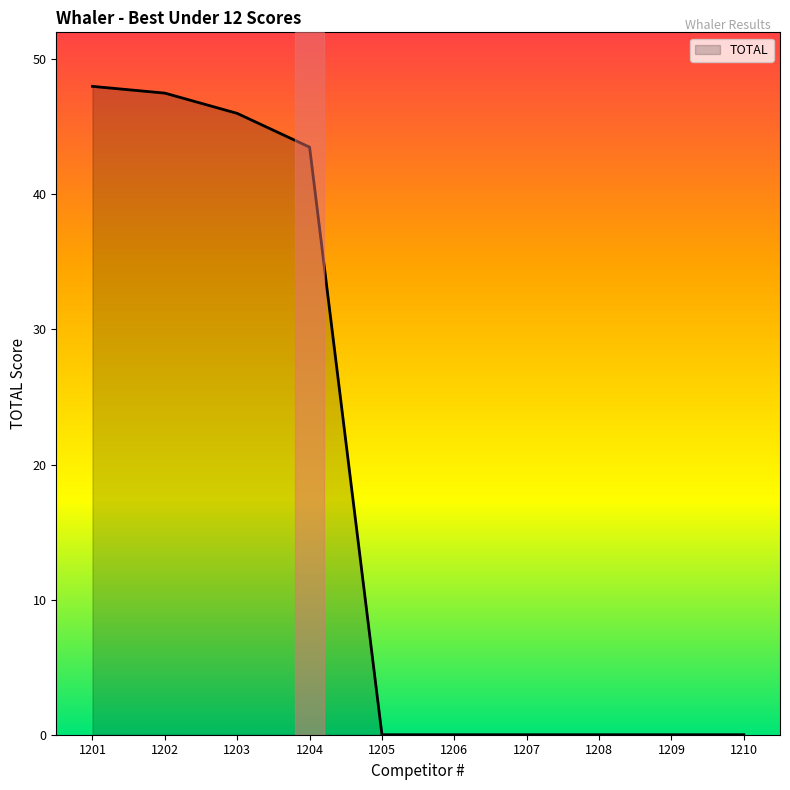

Is it true that the value at 1208 is 0.0?

True